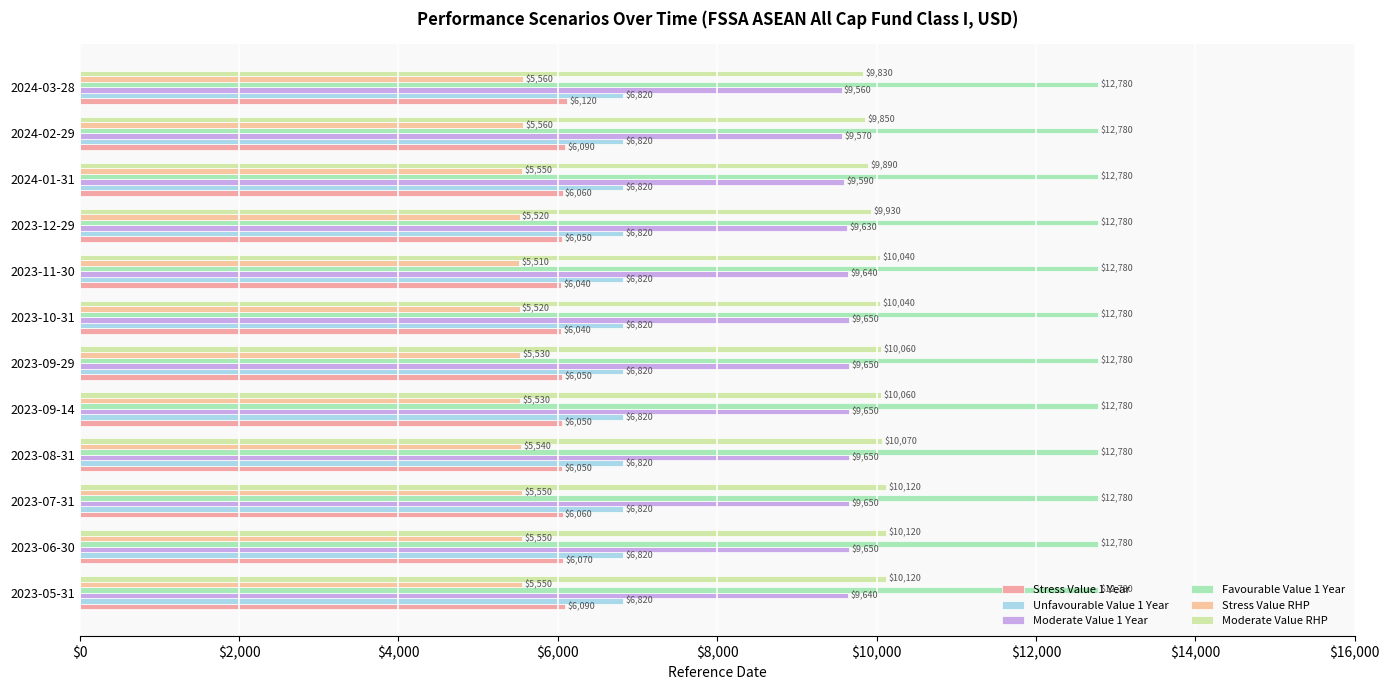

How many distinct data groups are displayed?

6